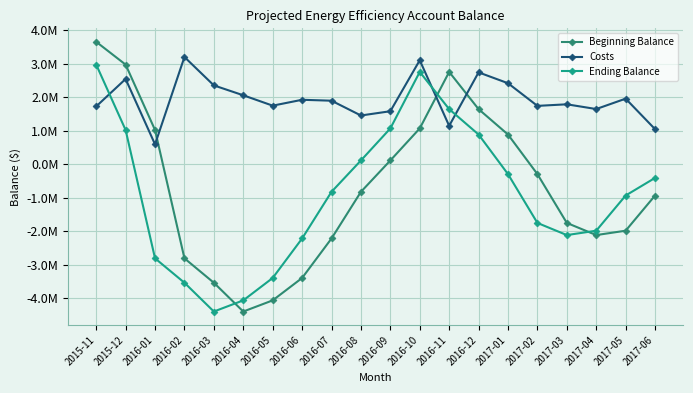

True or false: Beginning Balance and Ending Balance cross at least once.

True